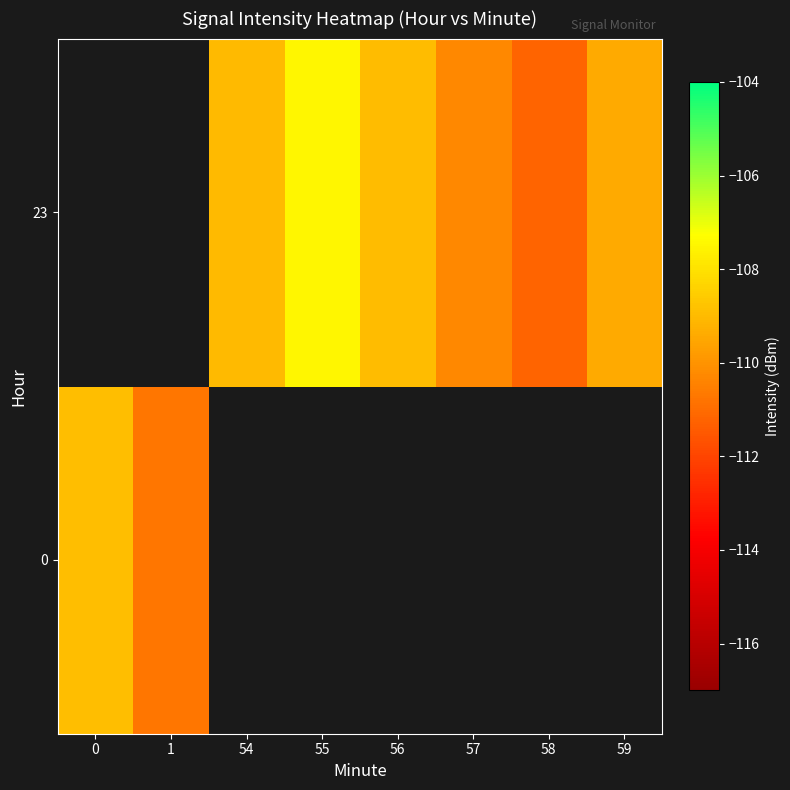

How many values in 23 are below zero?

6